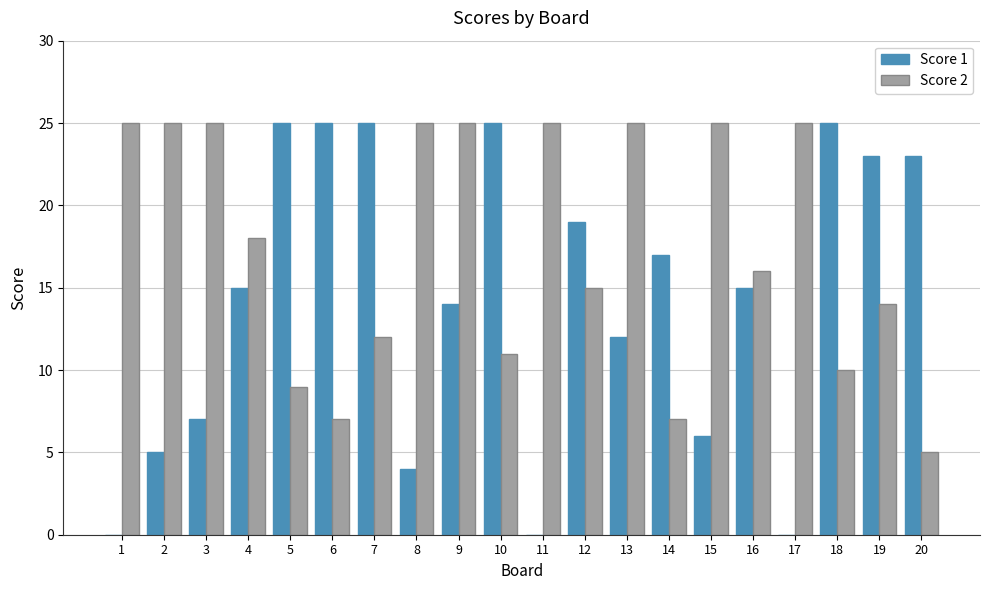

What is the sum of the Score 2 values at 4 and 12?

33